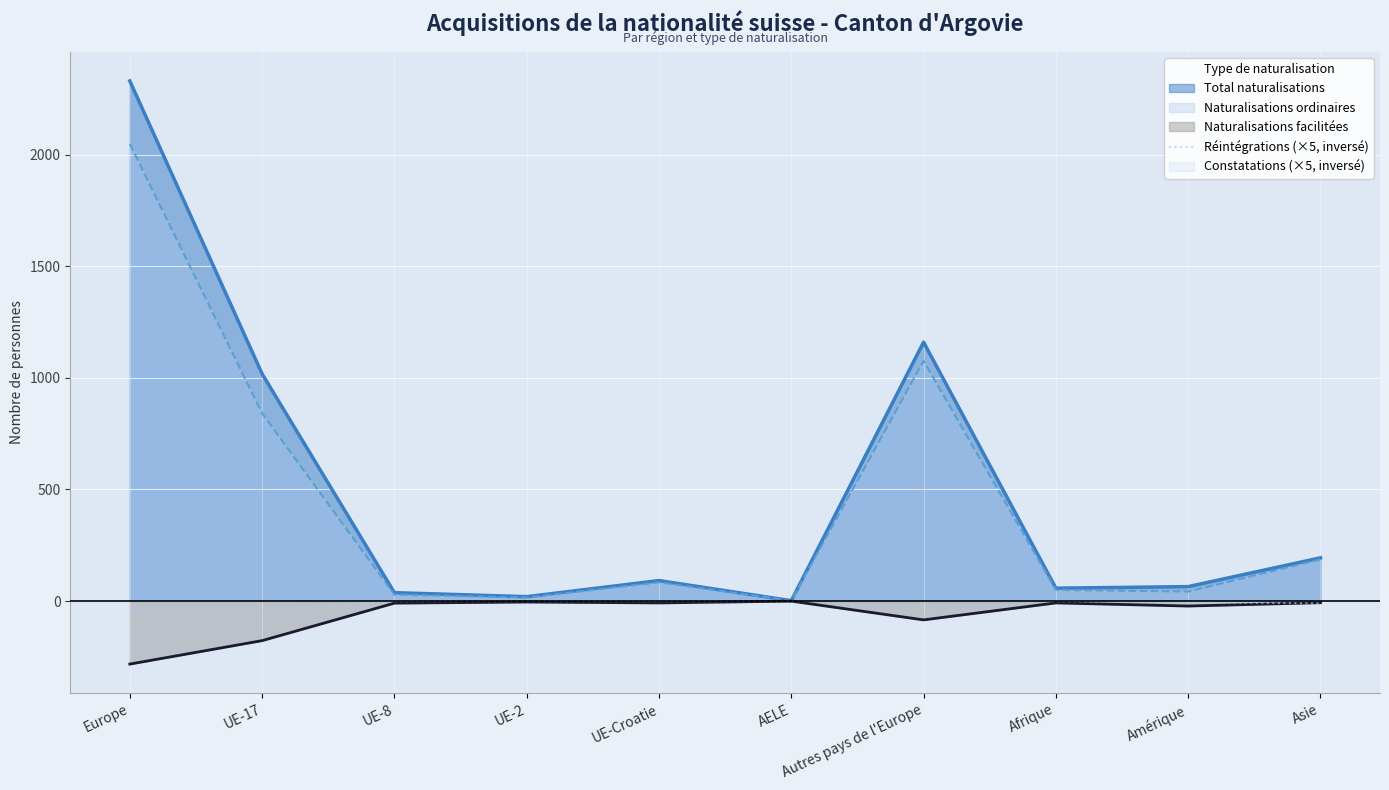

At which category does the chart reach its peak across all series?

UE-8